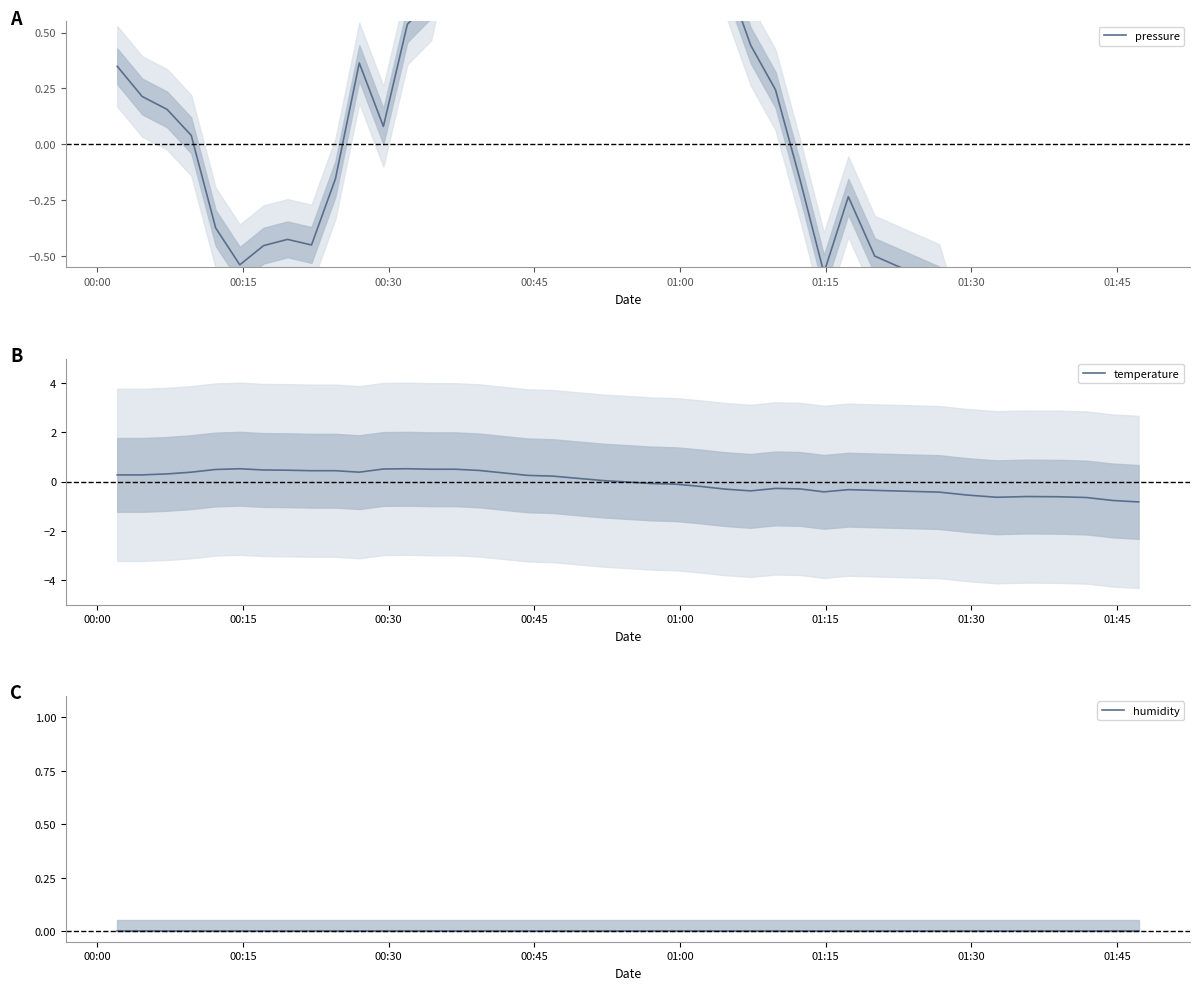

Where does the temperature series first go above 0?

00:00